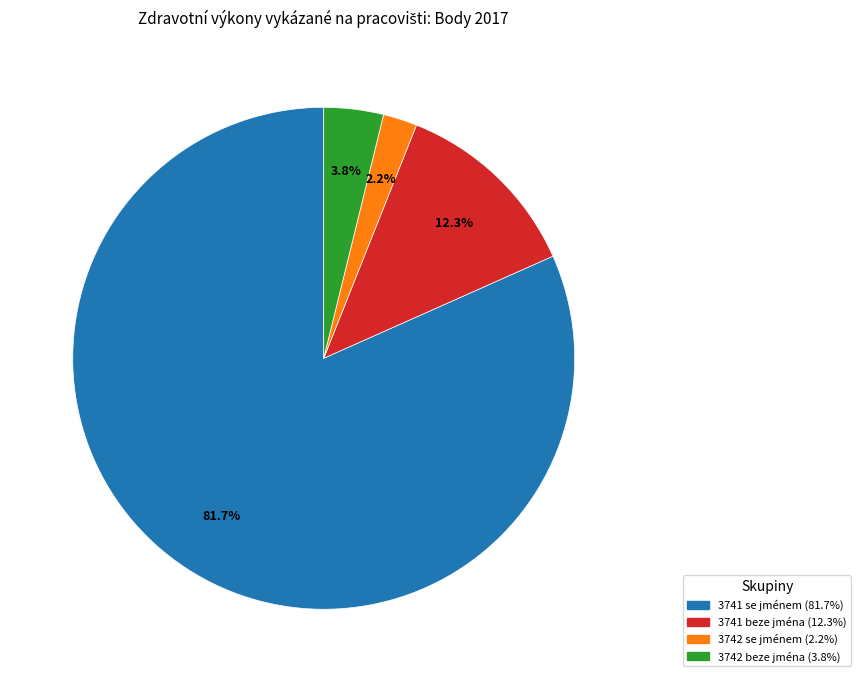

What percentage is the 3741 beze jména slice, to the nearest percent?

12%